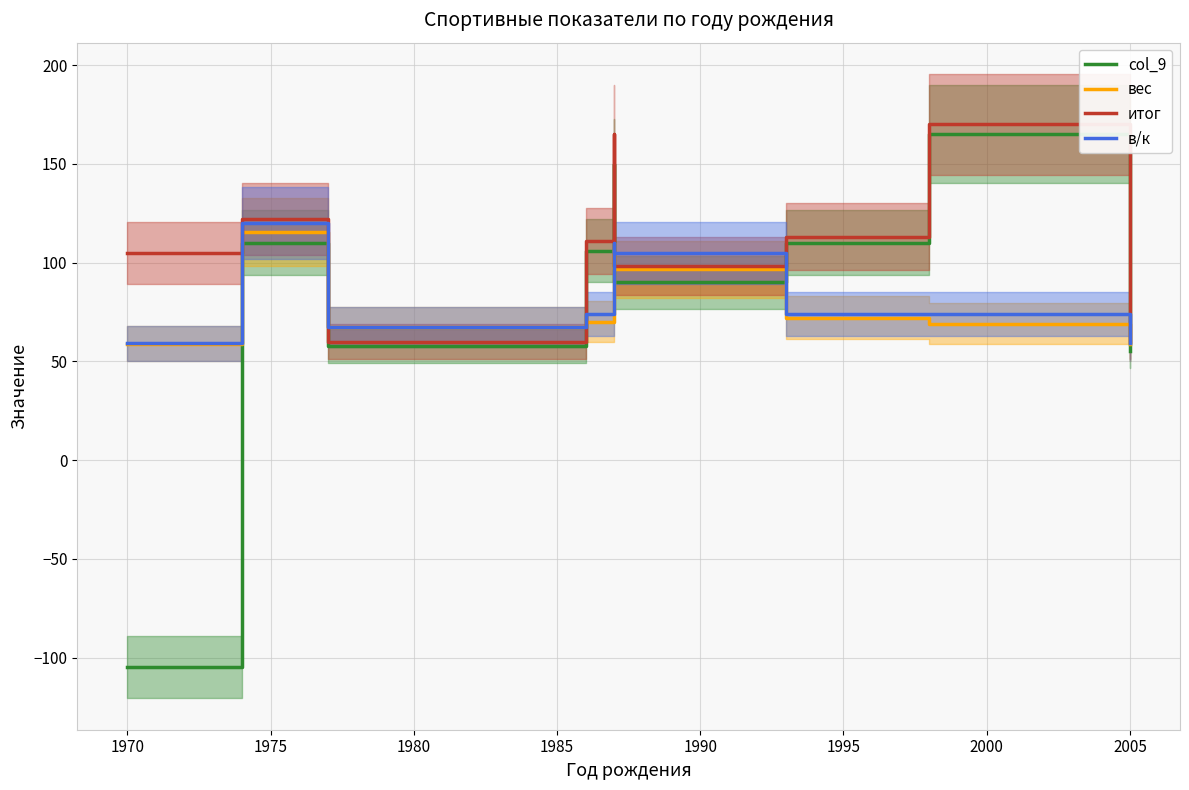

Rank the series by their maximum value, from highest to lowest.

итог, col_9, в/к, вес